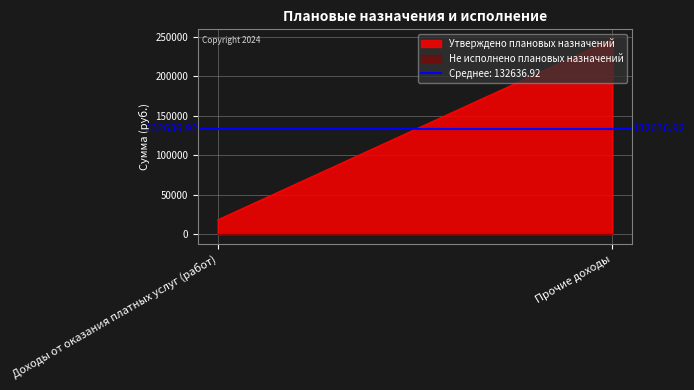

What is the greatest value displayed?

247196.0